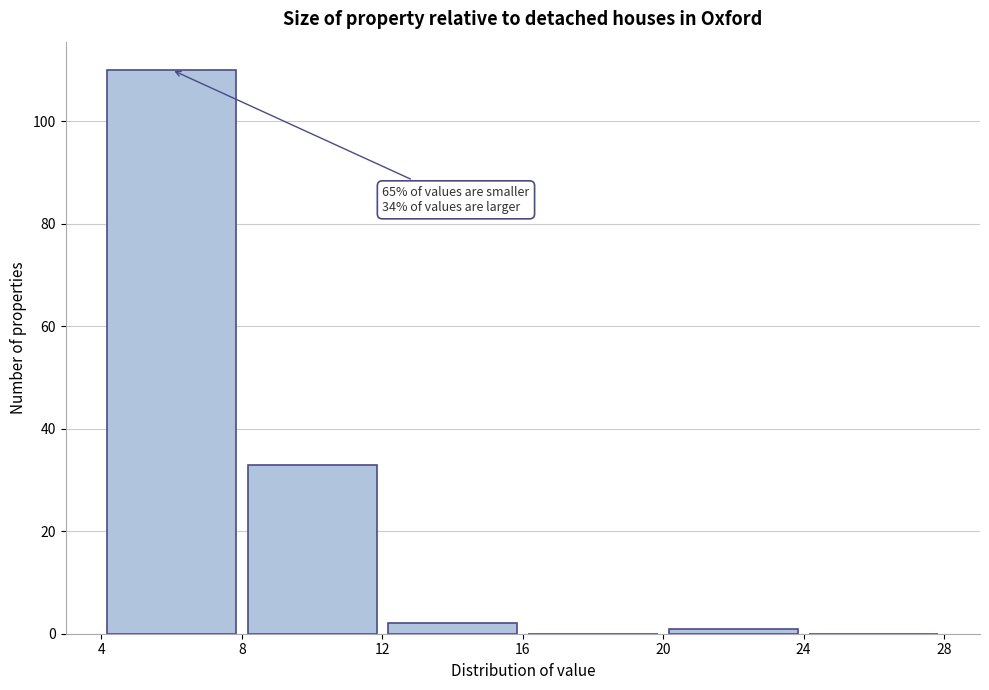

Over which range of the x-axis is the bar tallest?

4 to 8